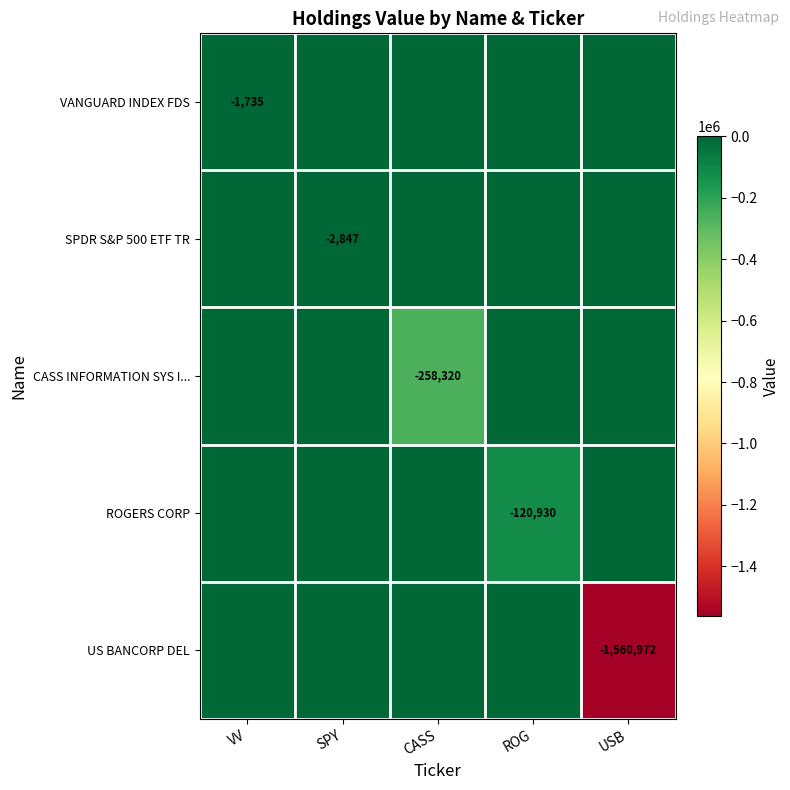

The CASS INFORMATION SYS I... series shows -99688 at CASS. True or false?

False